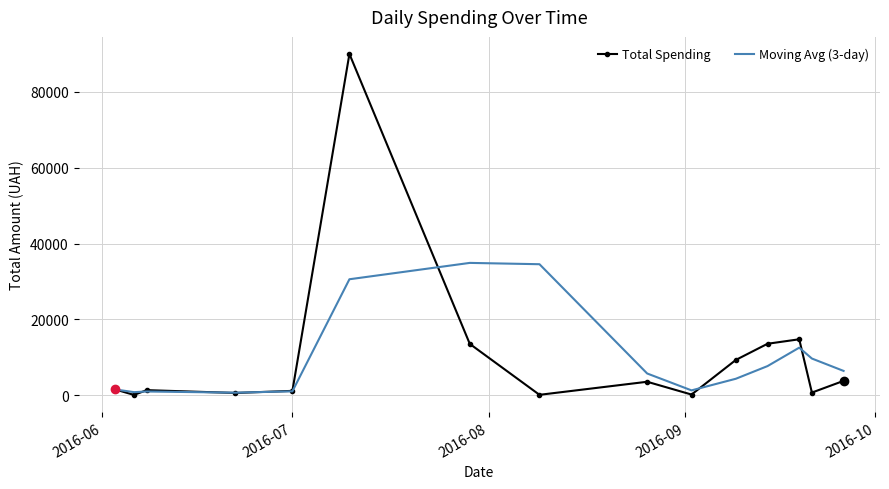

Which series has the widest spread of values?

Total Spending